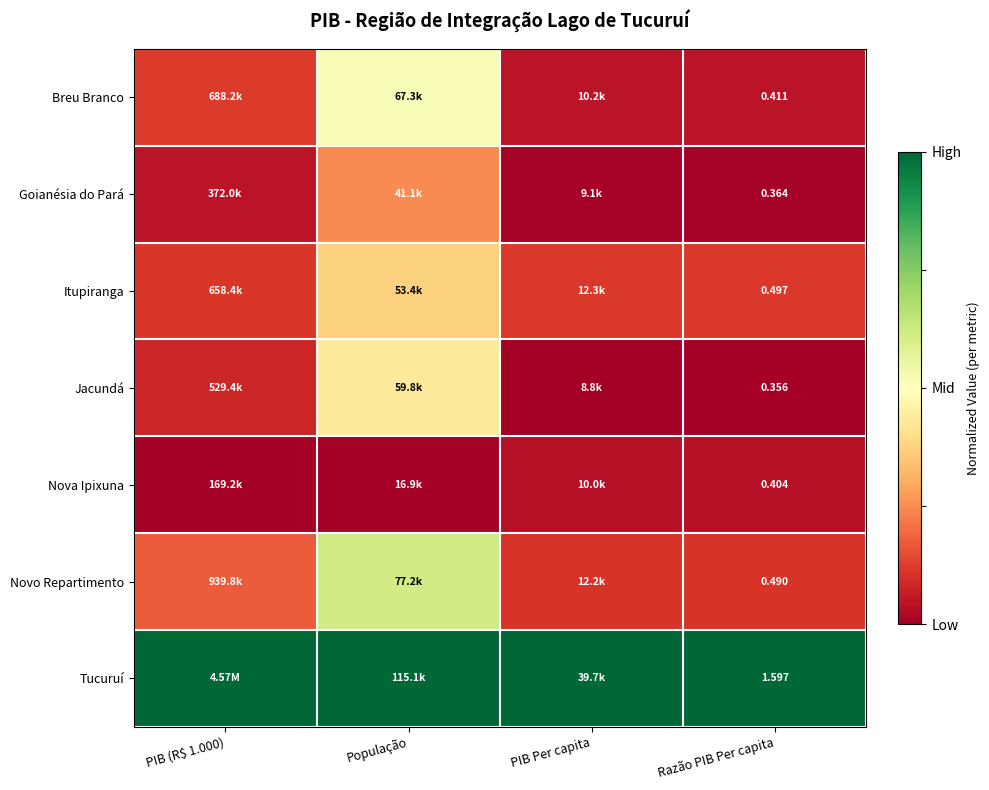

Rank the series at Razão PIB Per capita from highest to lowest value.

Tucuruí, Itupiranga, Novo Repartimento, Breu Branco, Nova Ipixuna, Goianésia do Pará, Jacundá